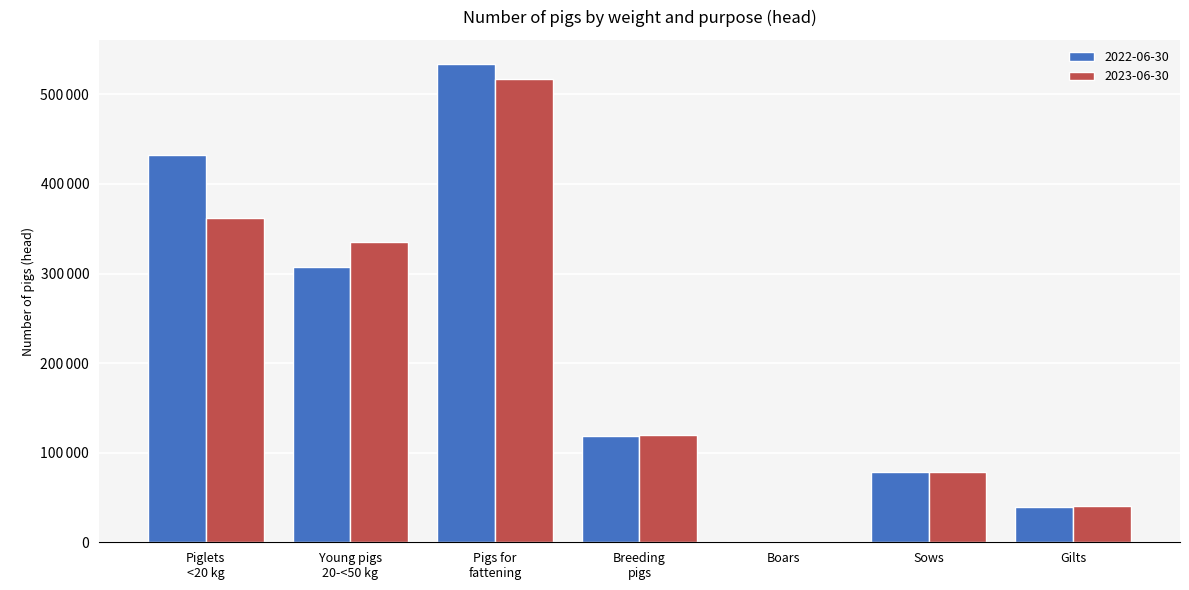

What is the maximum value for 2022-06-30?

534117